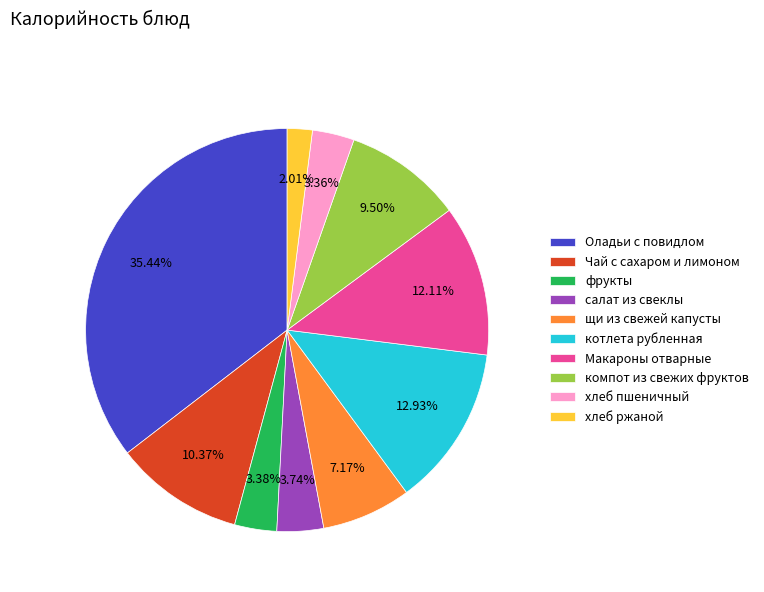

Is there a majority slice in this chart?

No